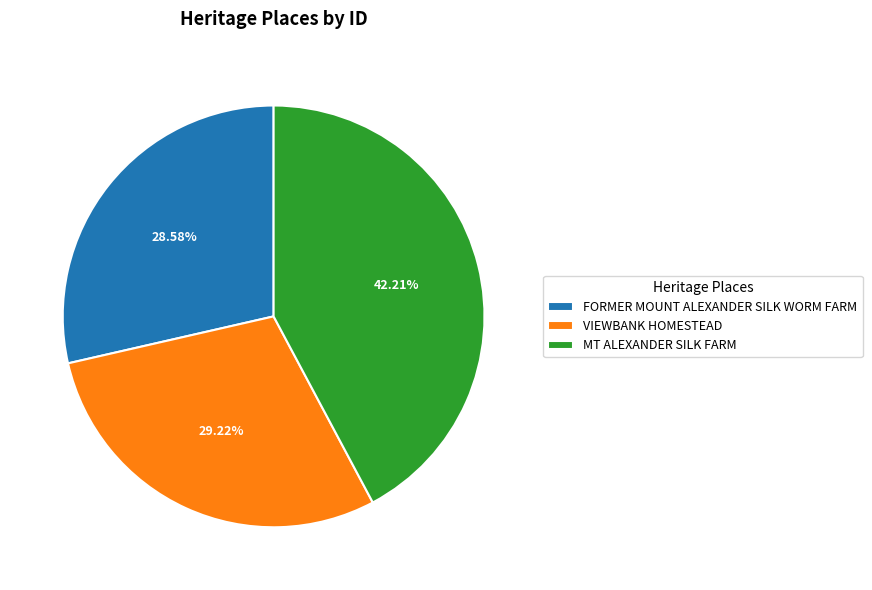

Rank the categories by value from highest to lowest.

MT ALEXANDER SILK FARM, VIEWBANK HOMESTEAD, FORMER MOUNT ALEXANDER SILK WORM FARM